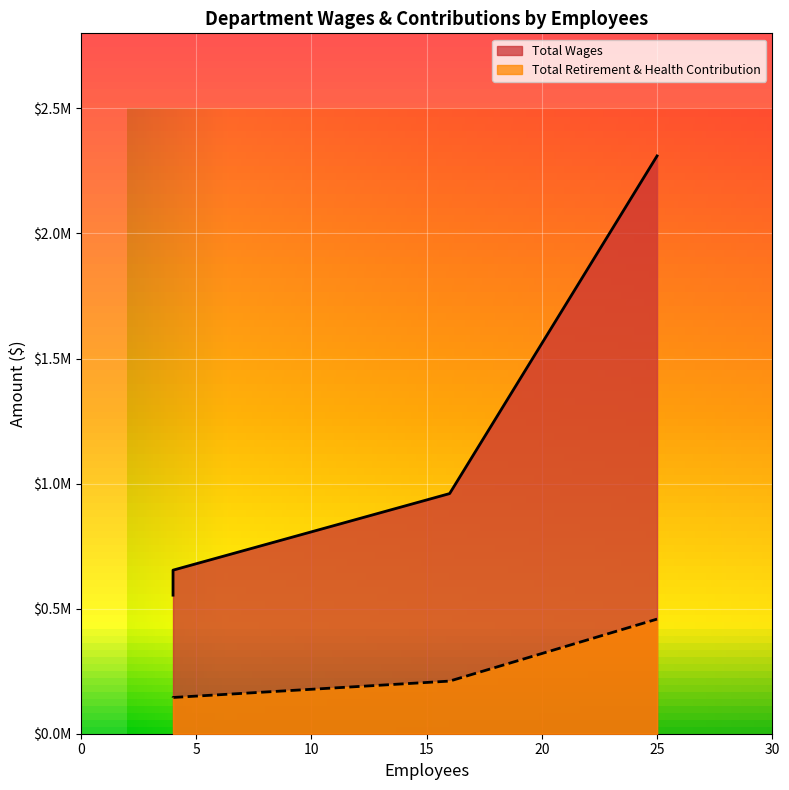

Count the number of data series in this chart.

2